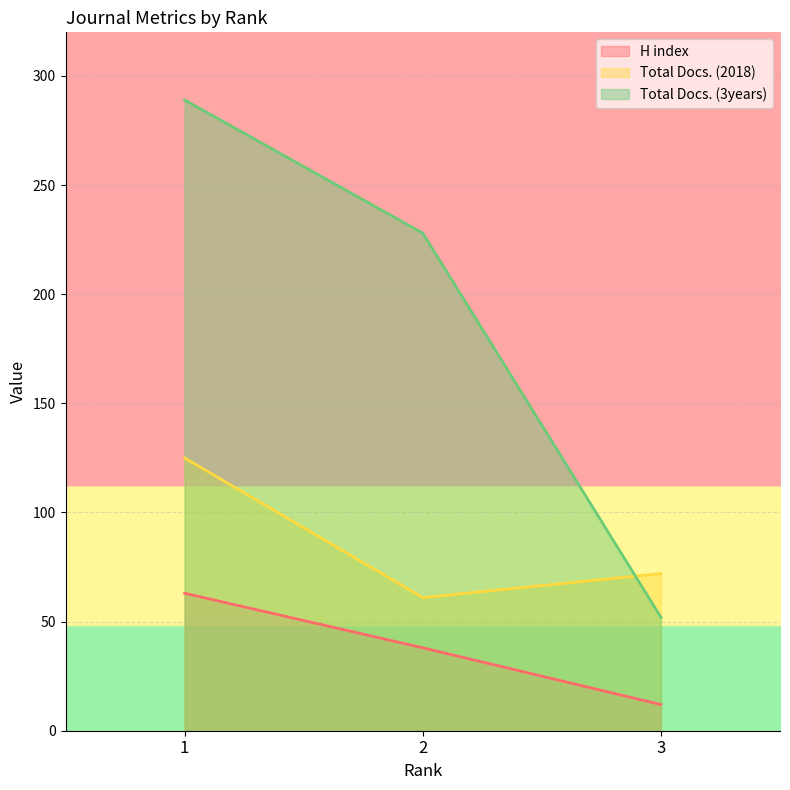

What is the sum of the H index values at 3 and 1?

75